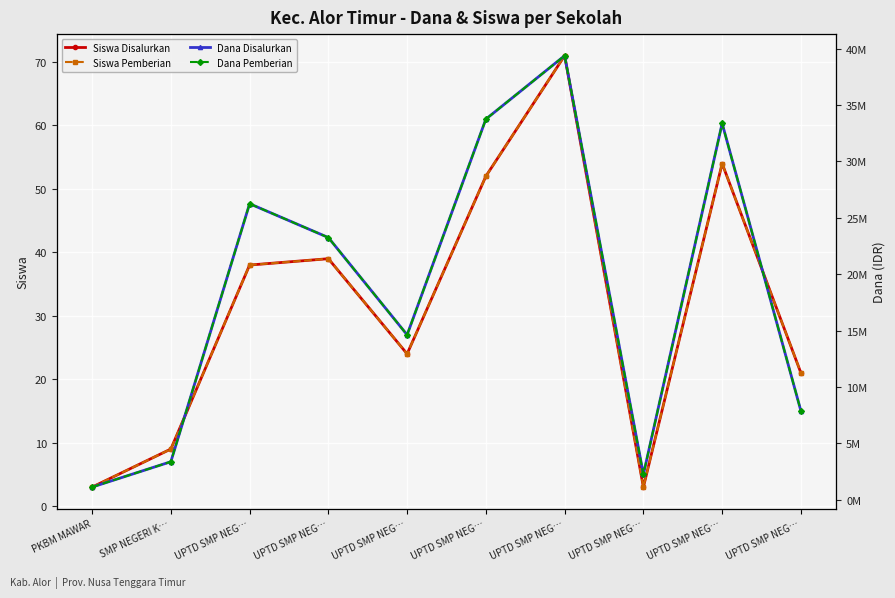

Which series has the widest spread of values?

Dana Disalurkan